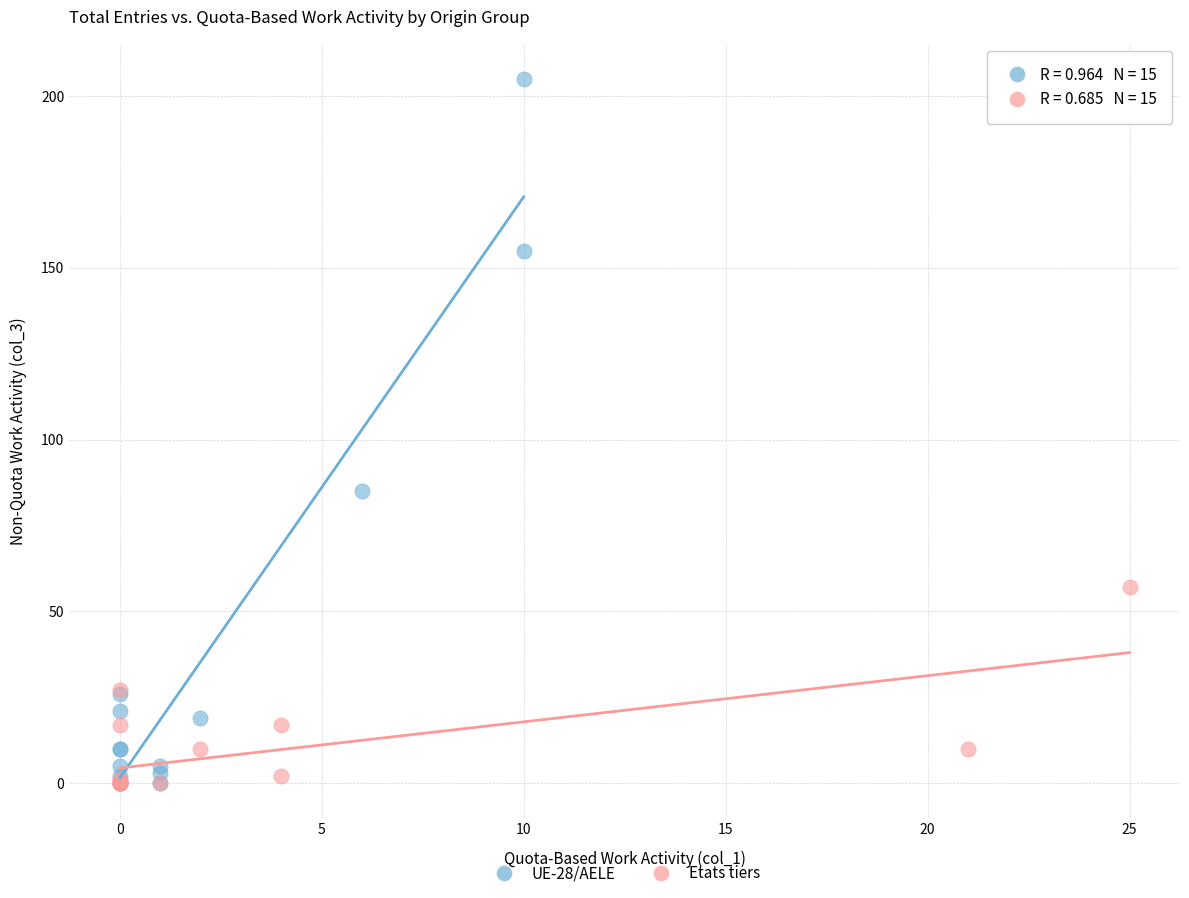

Which series reaches the maximum Y coordinate?

UE-28/AELE